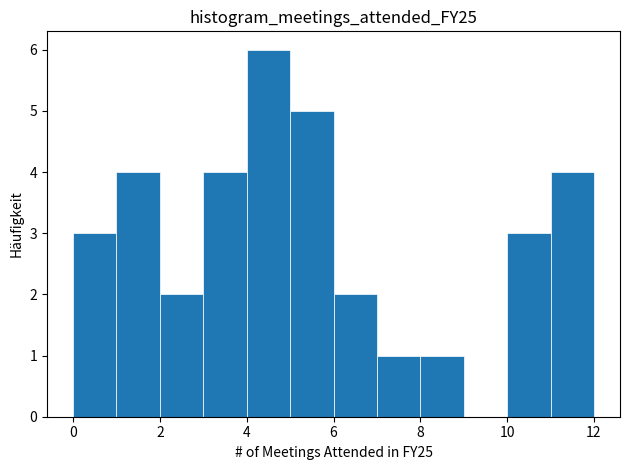

Reading left to right, list every bar in this chart as the range it spans on the x-axis followed by its height. The values are not printed on the chart, so give them approximately, as read against the axis.

0 to 1: 3
1 to 2: 4
2 to 3: 2
3 to 4: 4
4 to 5: 6
5 to 6: 5
6 to 7: 2
7 to 8: 1
8 to 9: 1
9 to 10: 0
10 to 11: 3
11 to 12: 4